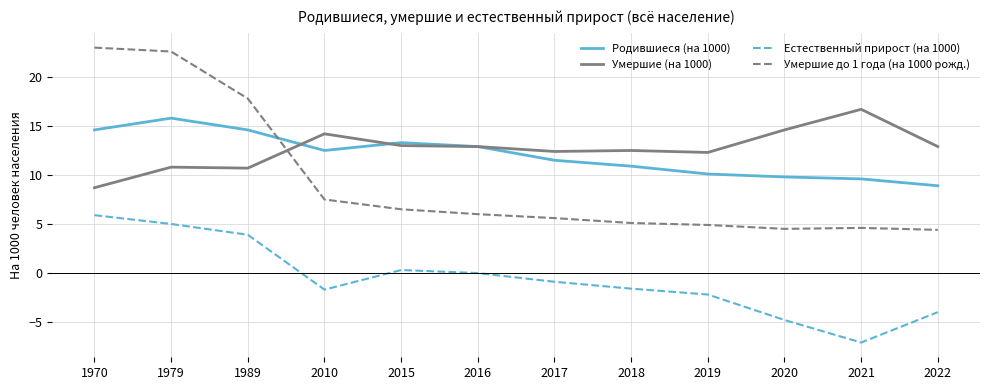

What is the difference between the maximum and minimum values in the Естественный прирост (на 1000) series?

13.0